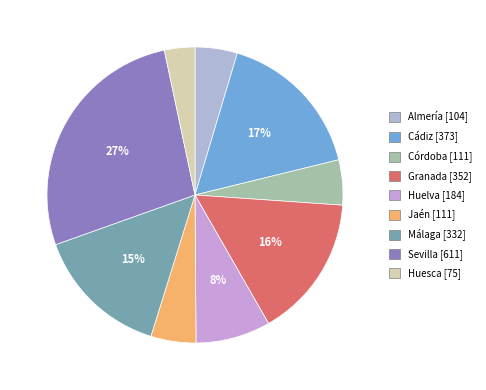

The Cádiz slice represents 17% of the pie. True or false?

True